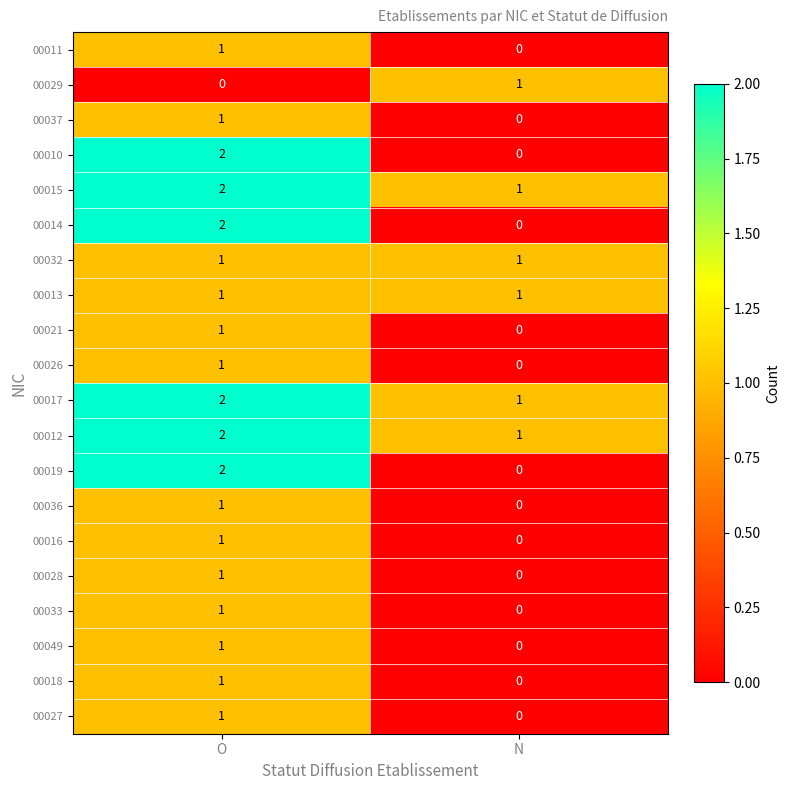

What is the total value across all series at O?

25